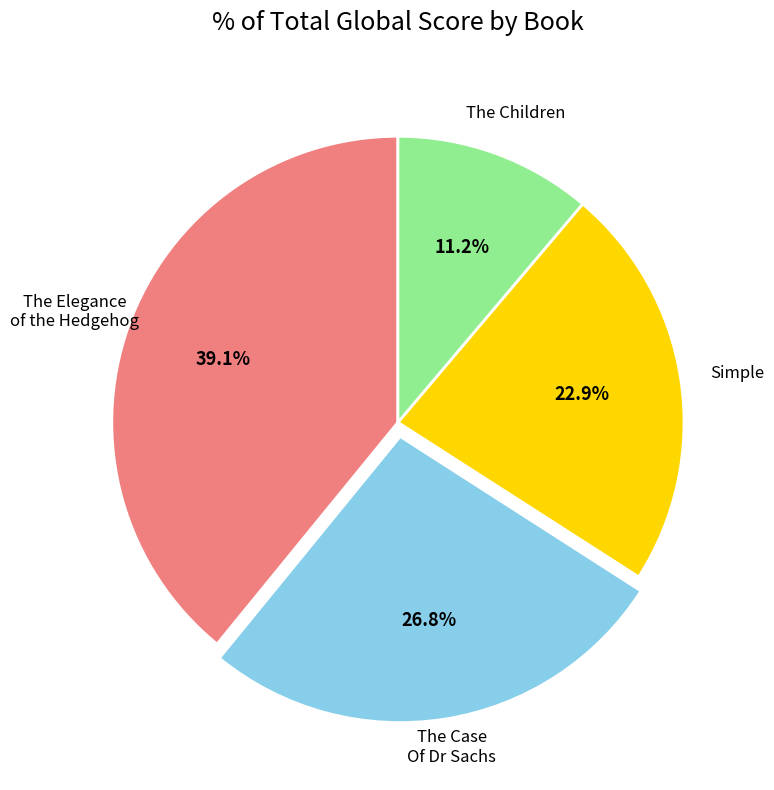

Does any single category account for the majority?

No